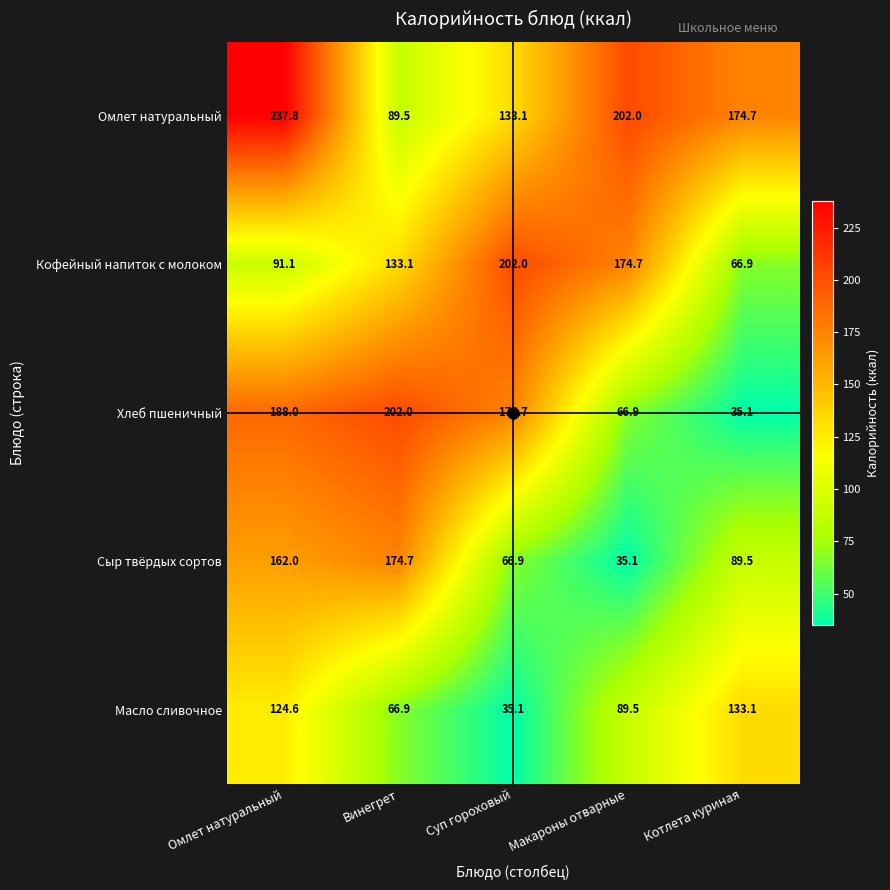

What is the smallest value displayed?

35.1